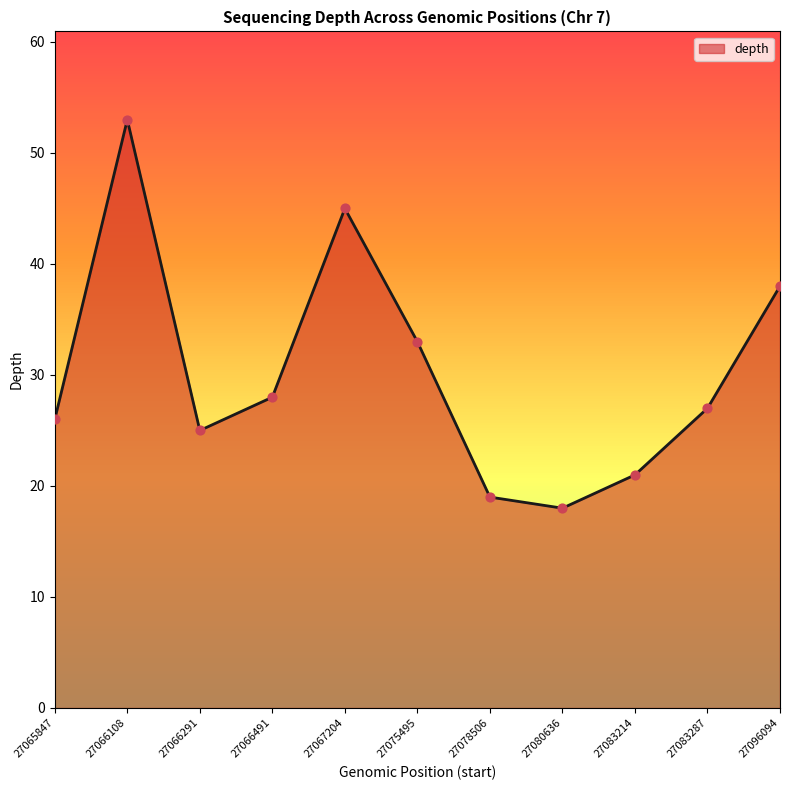

What is the change in value from 27065847 to 27066108?

+27